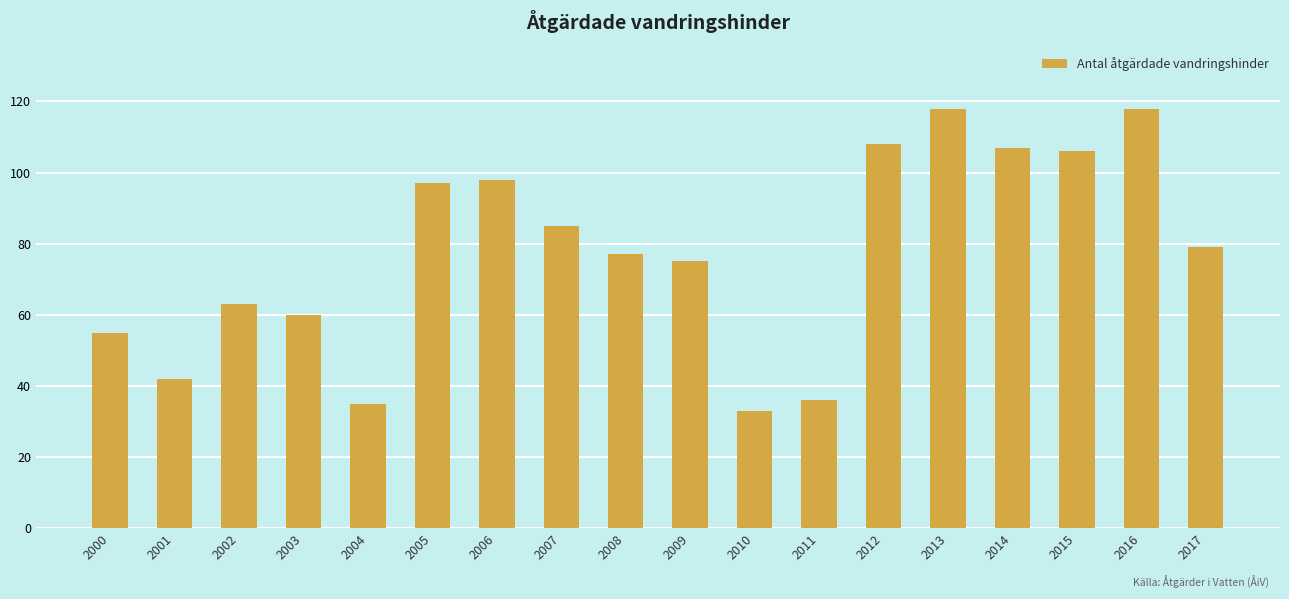

What is the value of the 4th bar from the left?

60